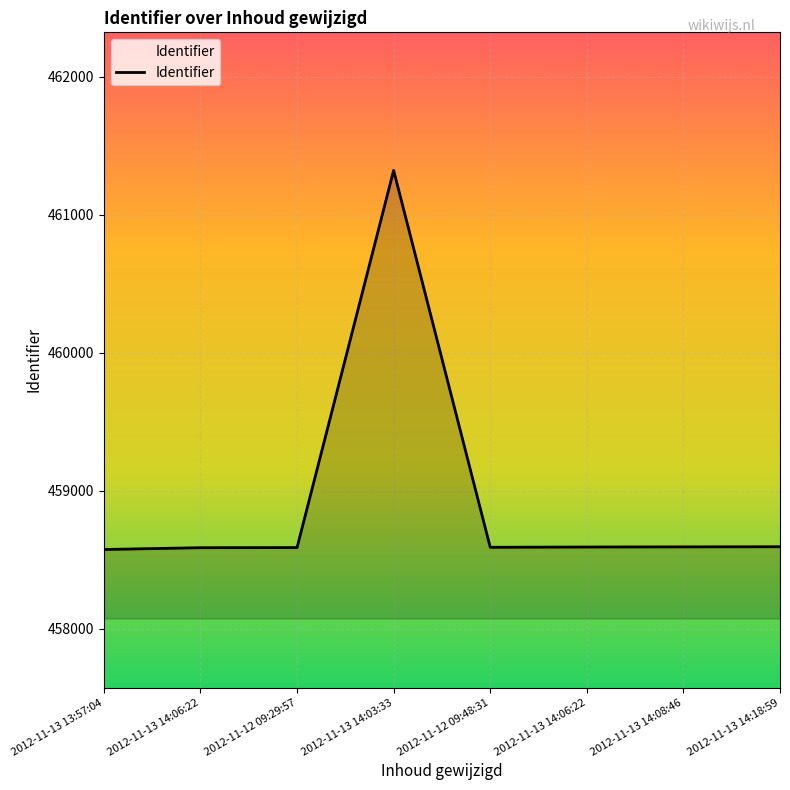

What is the change in value from 2012-11-13 14:06:22 to 2012-11-13 14:18:59?

+7